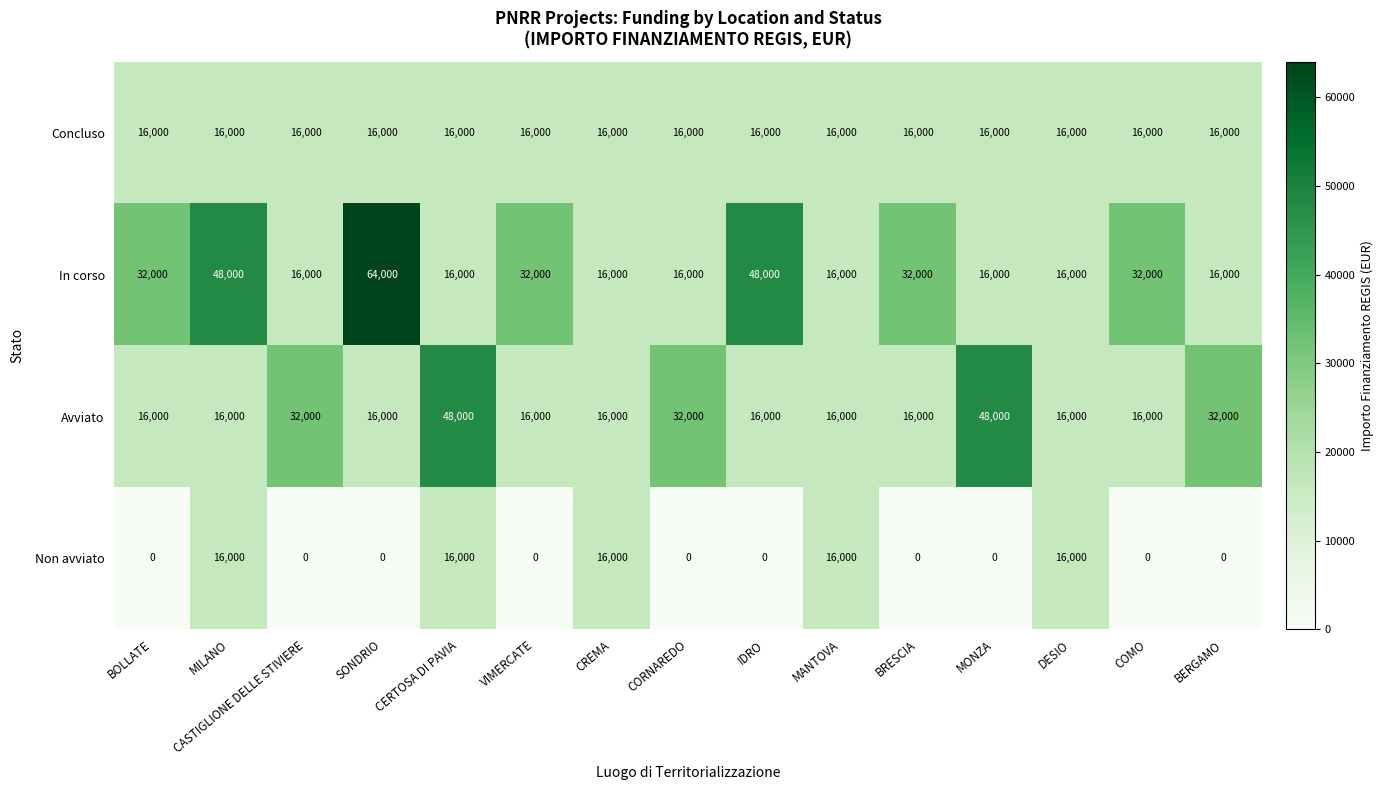

Count the number of data series in this chart.

4